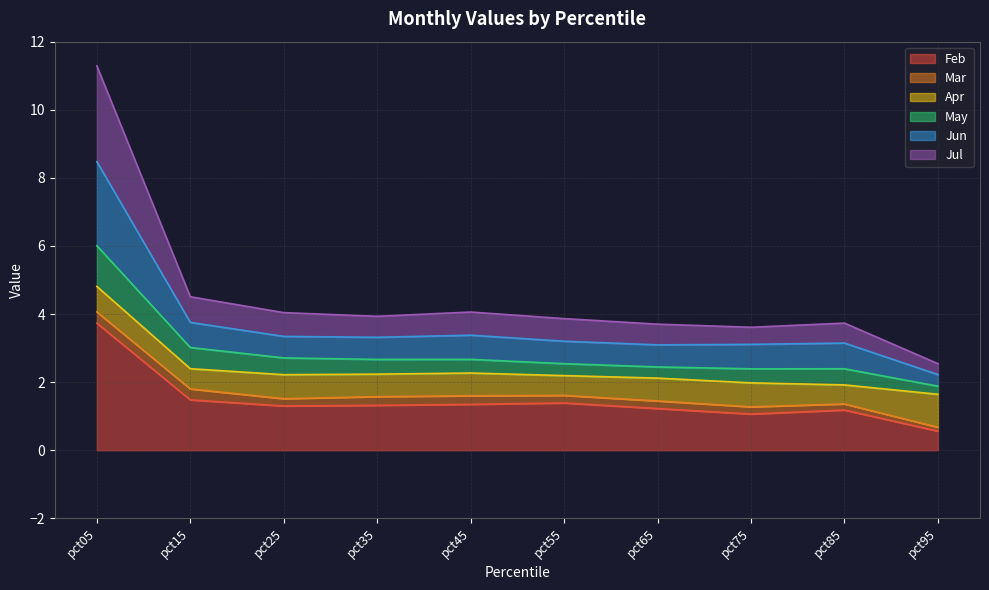

True or false: Feb and Jul cross at least once.

False